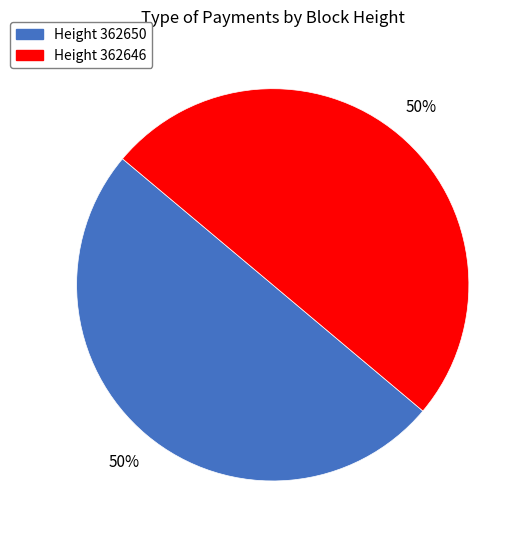

To the nearest percent, what is the average slice percentage?

50%